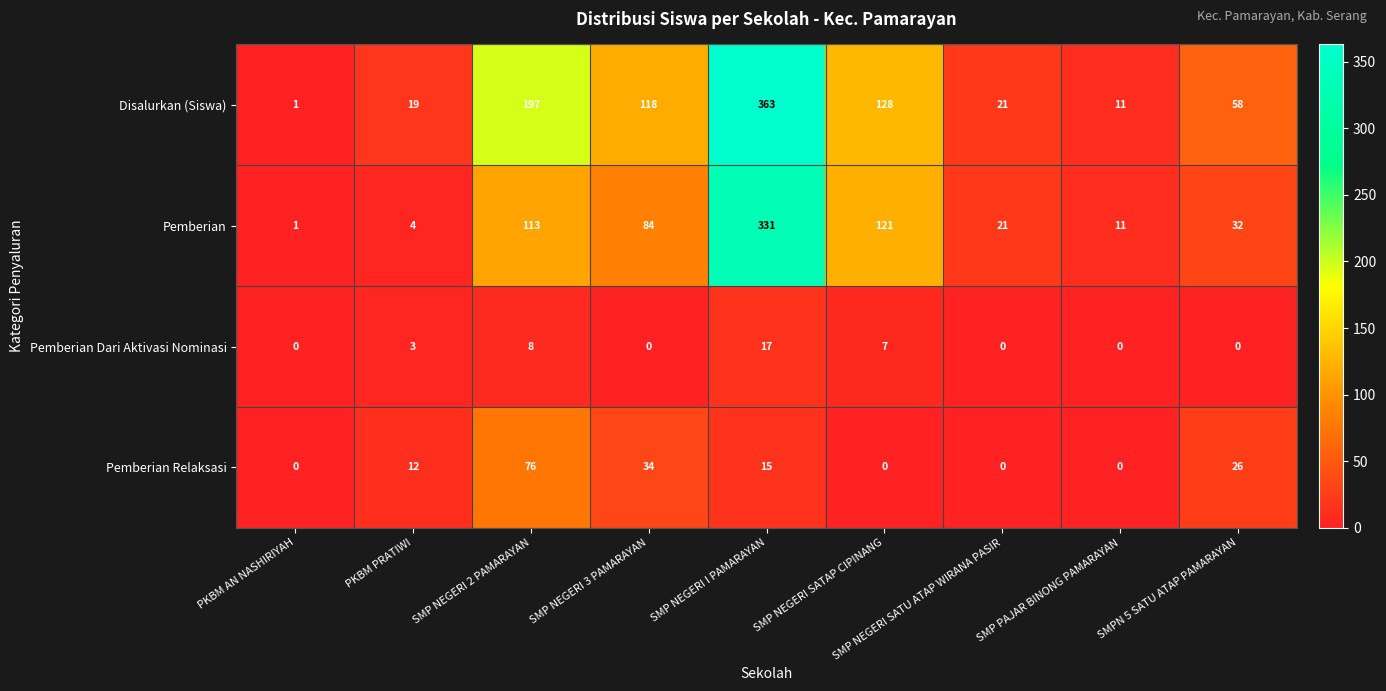

True or false: Disalurkan (Siswa) has a value of 11 at SMP PAJAR BINONG PAMARAYAN.

True